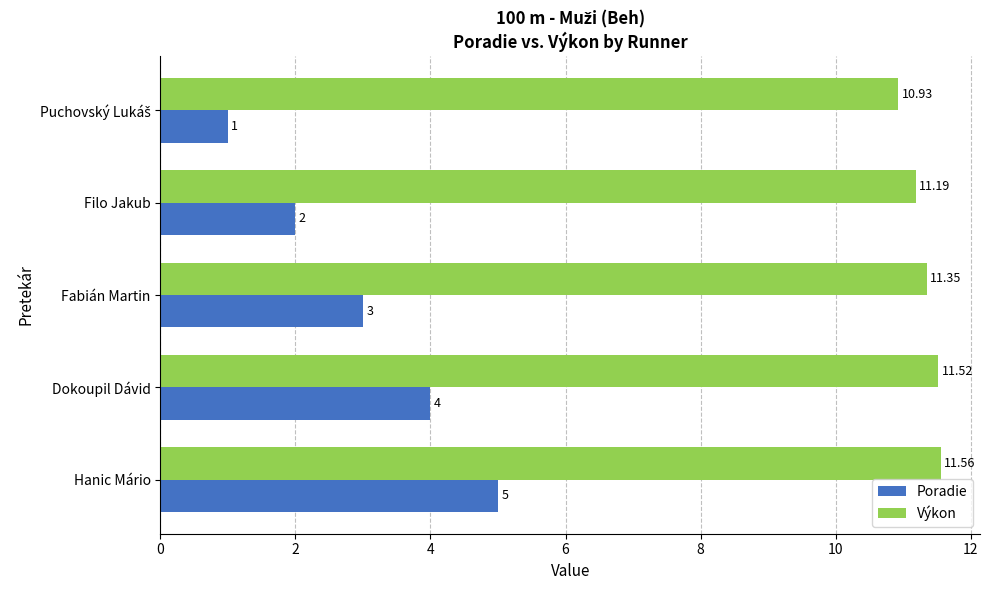

Rank the series by their maximum value, from highest to lowest.

Výkon, Poradie